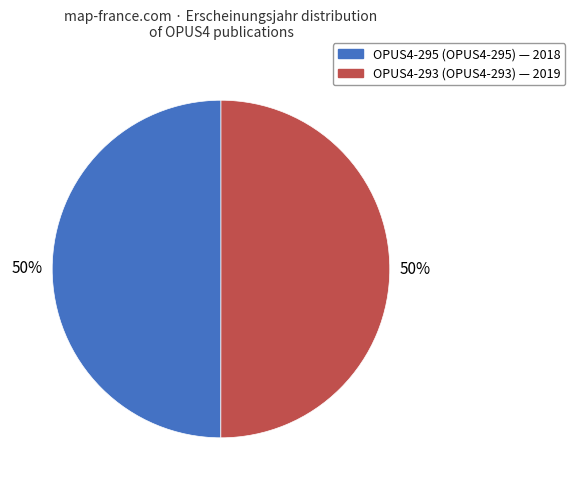

Is the sum of OPUS4-295 and OPUS4-293 greater than half?

Yes